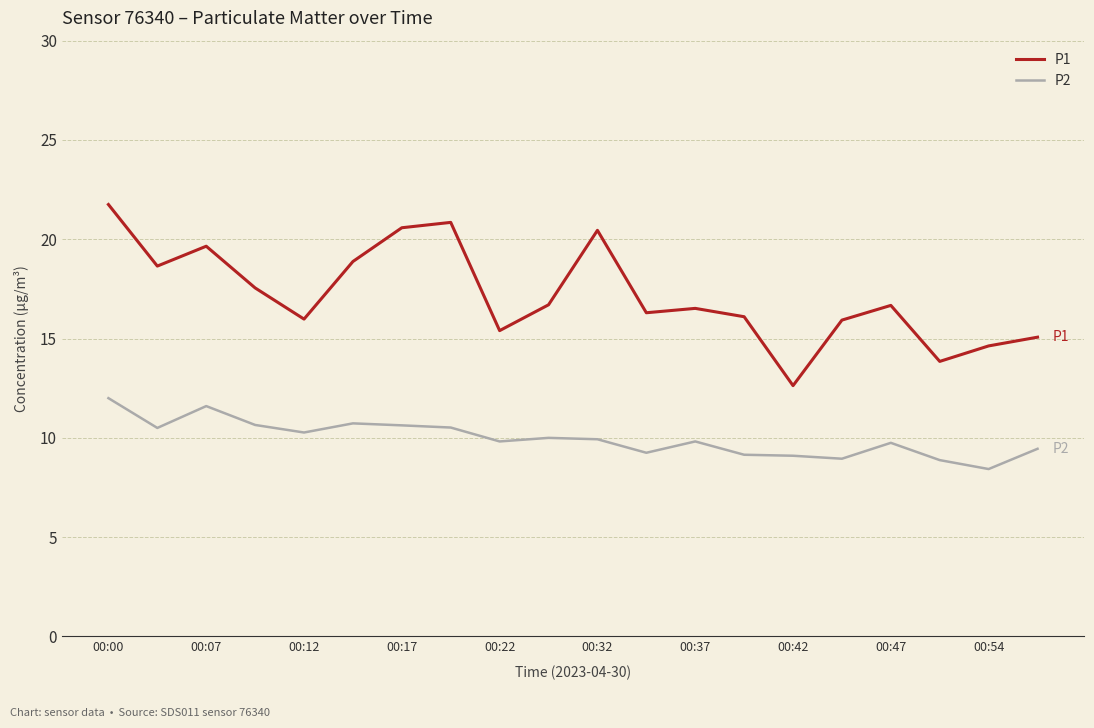

Count the number of categories in the chart.

20